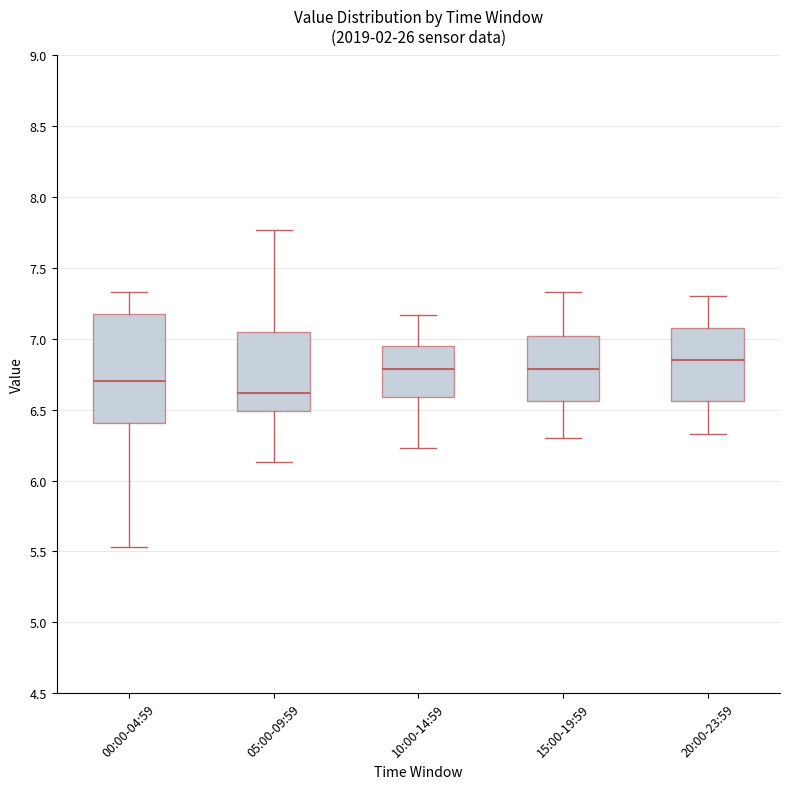

Which box's median line is the highest?

20:00-23:59